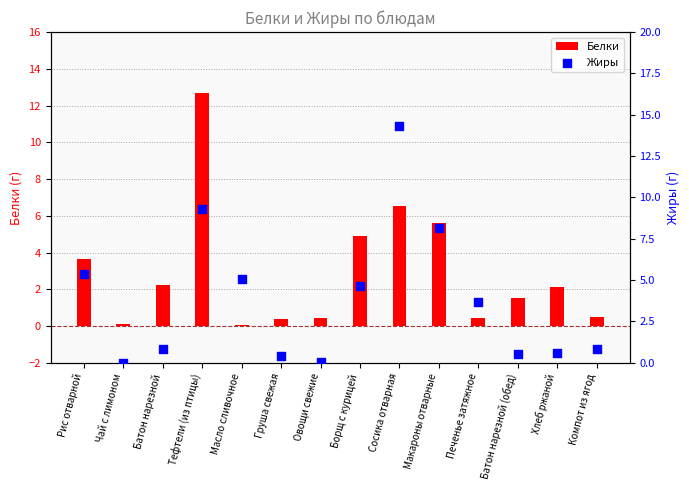

Which series reaches the minimum Y coordinate?

Жиры